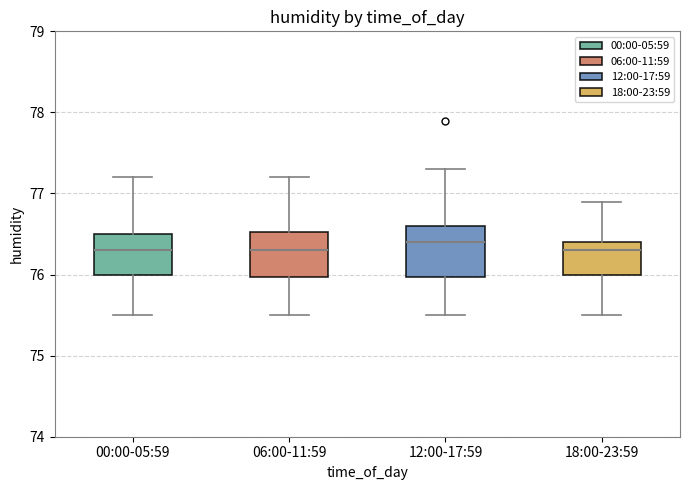

Reading left to right, read every box against the y-axis: the position of its median line, the range the box covers, and the ends of its whiskers. The values are not printed on the chart, so give them approximately, as read against the axis.

00:00-05:59: median 76.3, box 76.0 to 76.5, whiskers 75.5 to 77.2
06:00-11:59: median 76.3, box 76.0 to 76.5, whiskers 75.5 to 77.2
12:00-17:59: median 76.4, box 76.0 to 76.6, whiskers 75.5 to 77.3
18:00-23:59: median 76.3, box 76.0 to 76.4, whiskers 75.5 to 76.9